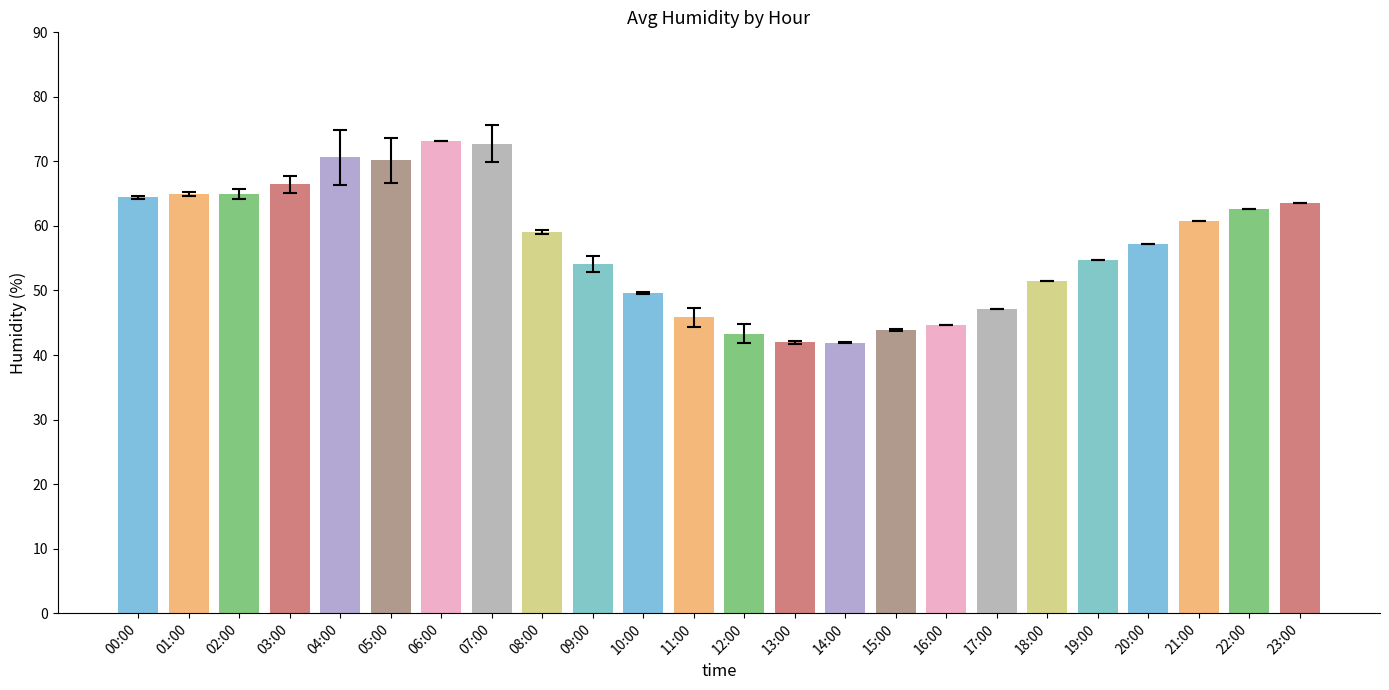

How many data points does each series have?

24